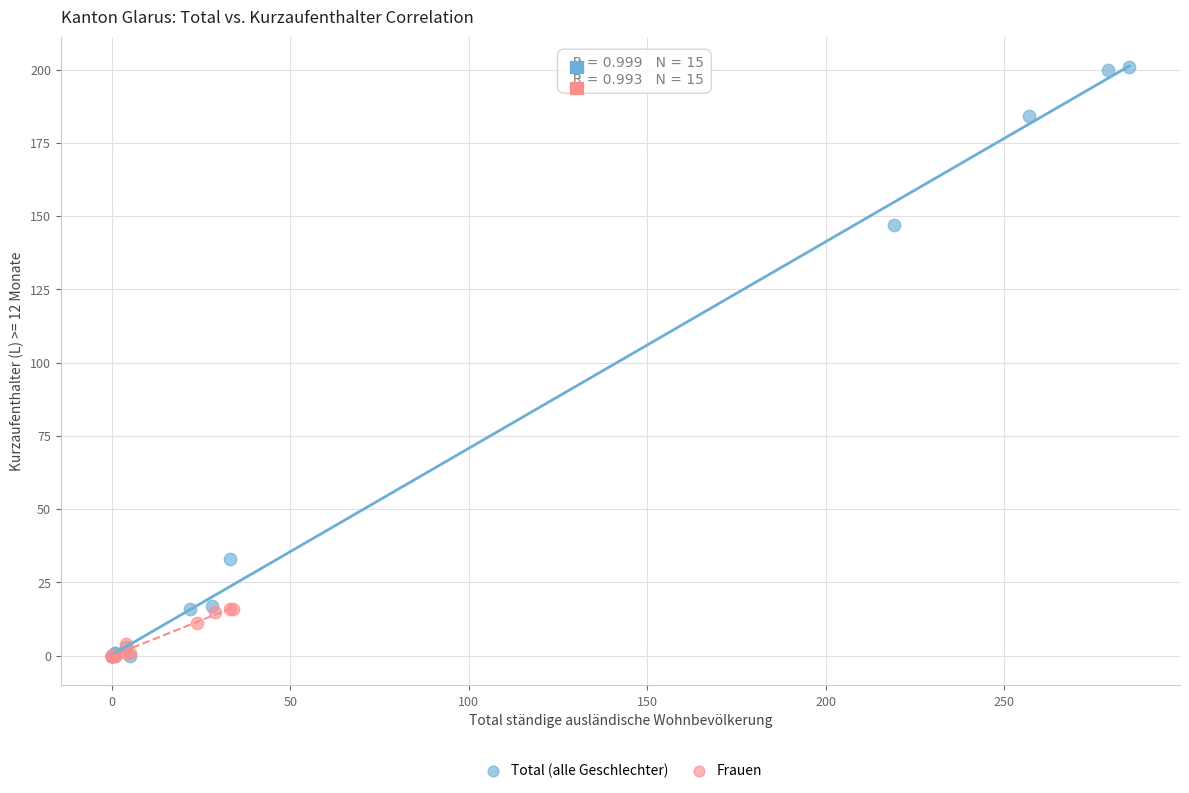

Which series has the largest Y range (max minus min)?

Total (alle Geschlechter)